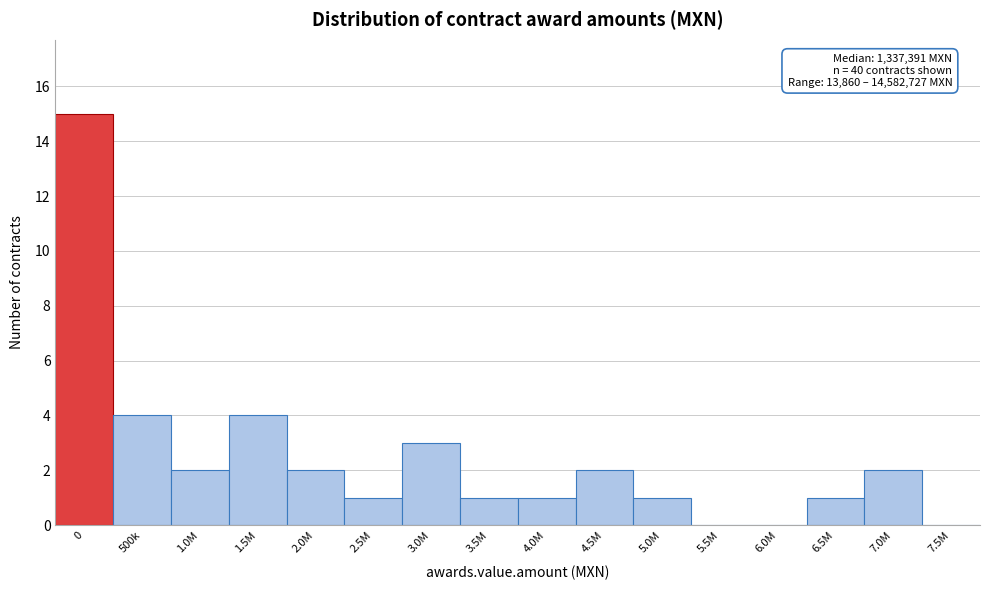

Reading left to right, list all the values displayed in this chart.

0=15	500k=4	1.0M=2	1.5M=4	2.0M=2	2.5M=1	3.0M=3	3.5M=1	4.0M=1	4.5M=2	5.0M=1	5.5M=0	6.0M=0	6.5M=1	7.0M=2	7.5M=0